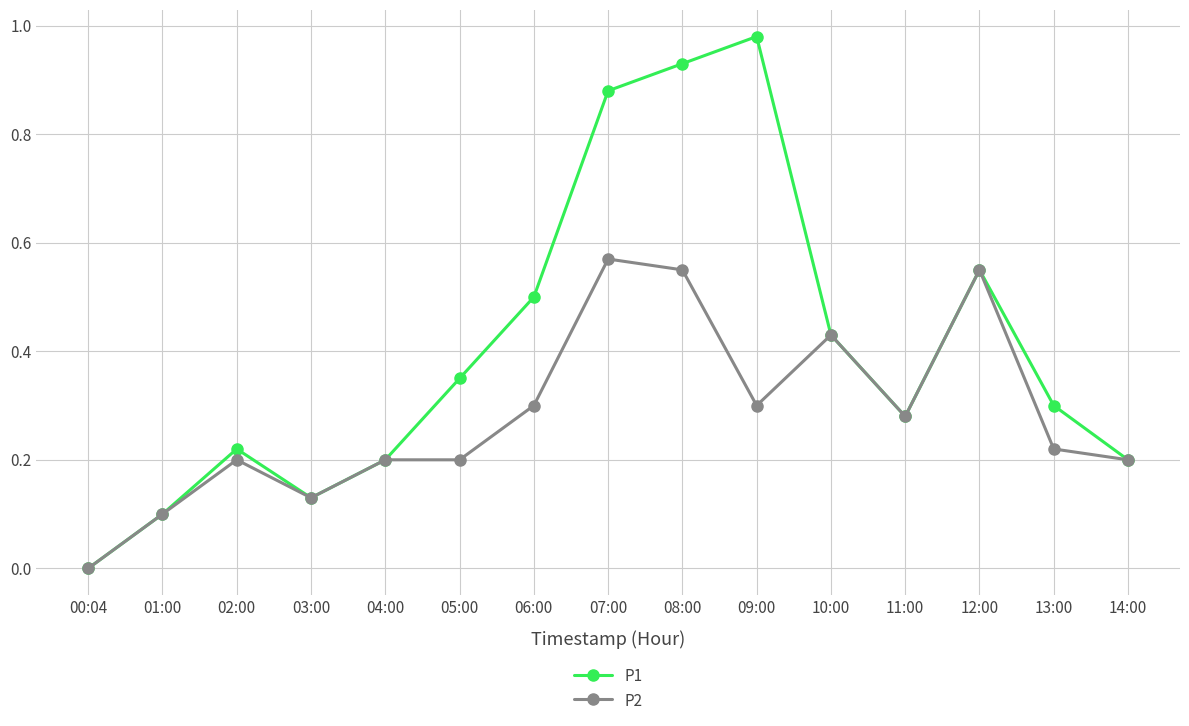

List the series in order of their peak value, highest first.

P1, P2